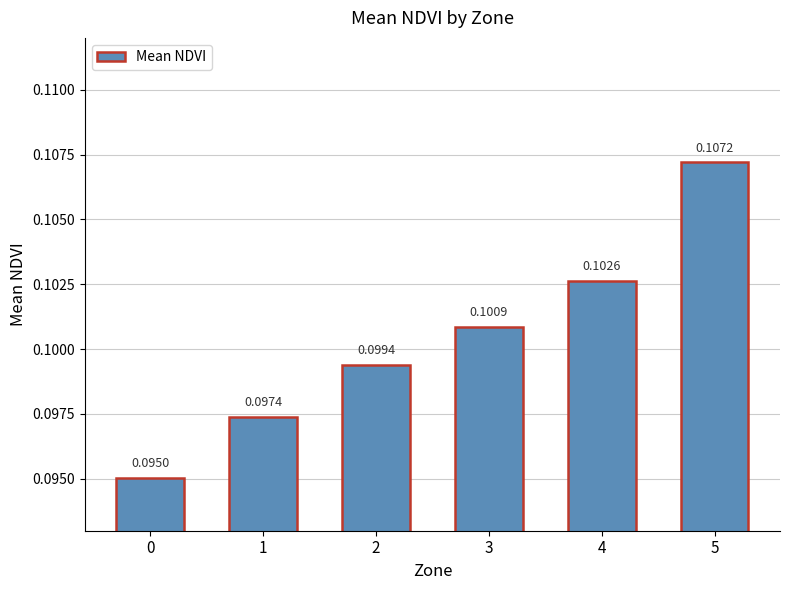

List the labels in order of value, largest first.

5, 4, 3, 2, 1, 0